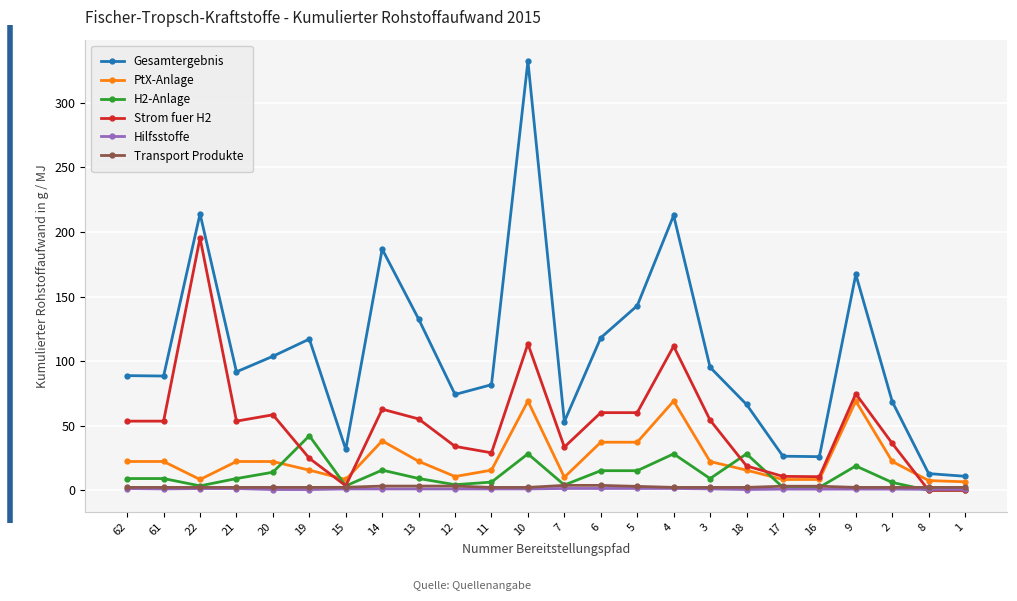

What is the approximate value of H2-Anlage at 3?

9.1